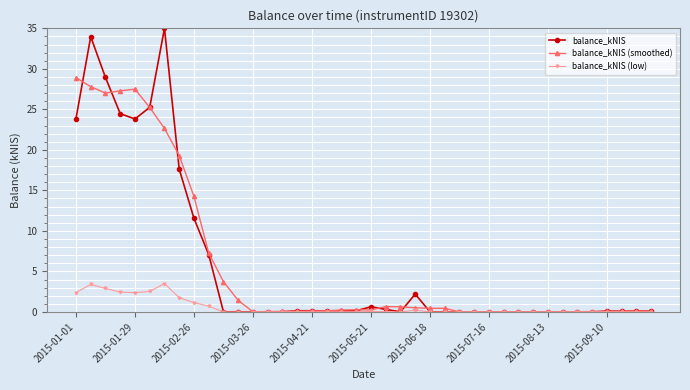

What is the difference between the maximum and second lowest values in the balance_kNIS series?

35.0